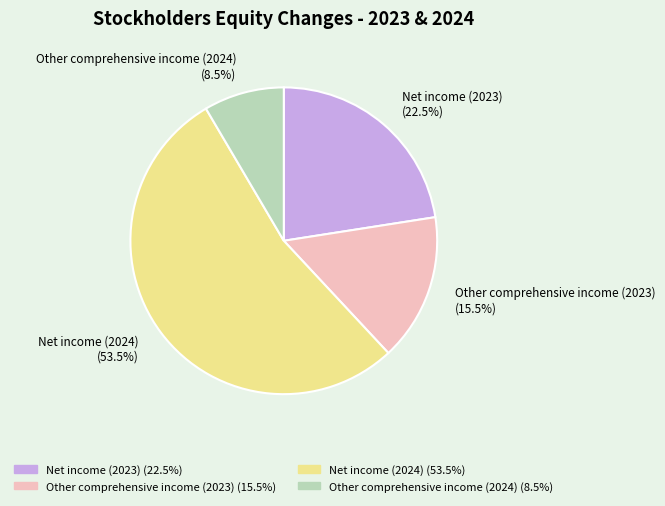

Between Other comprehensive income (2024) and Net income (2023), which is larger?

Net income (2023)